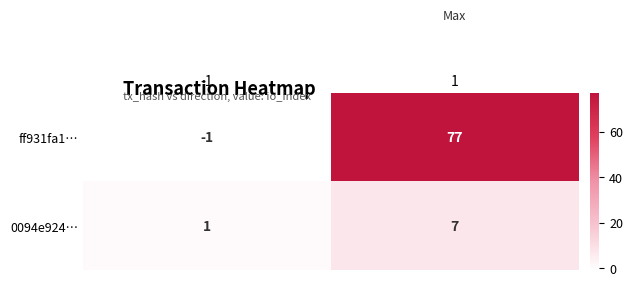

Reading left to right, what are all the values shown in this chart?

ff931fa1…: -1=-1	1=77
0094e924…: -1=1	1=7